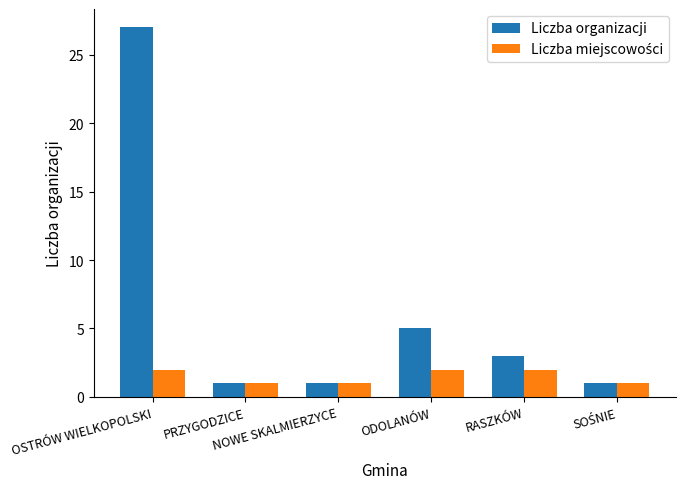

What is the average value of the Liczba organizacji series?

6